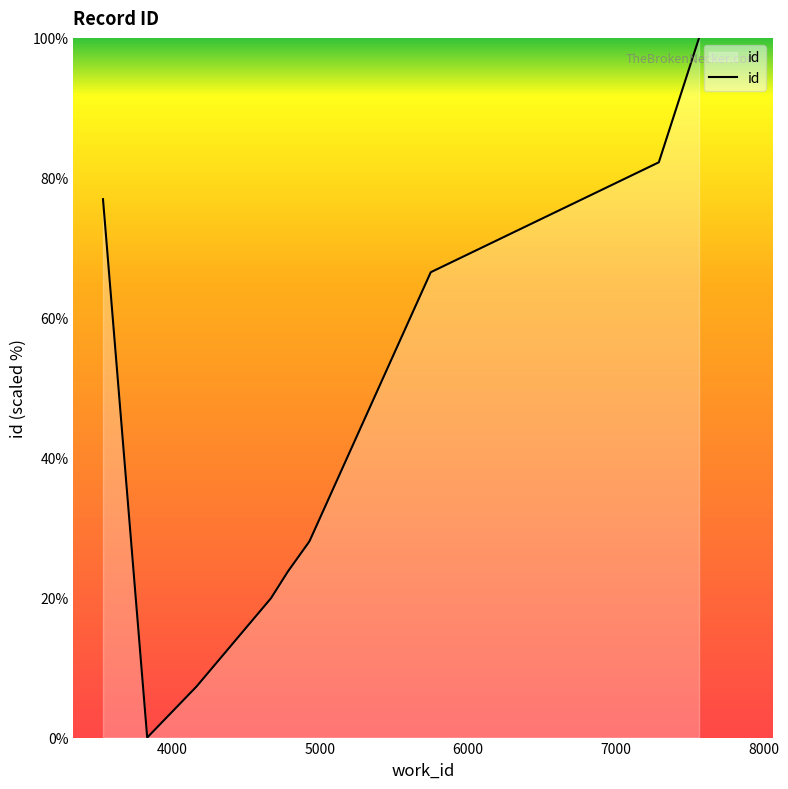

What is the greatest value displayed?

100.0